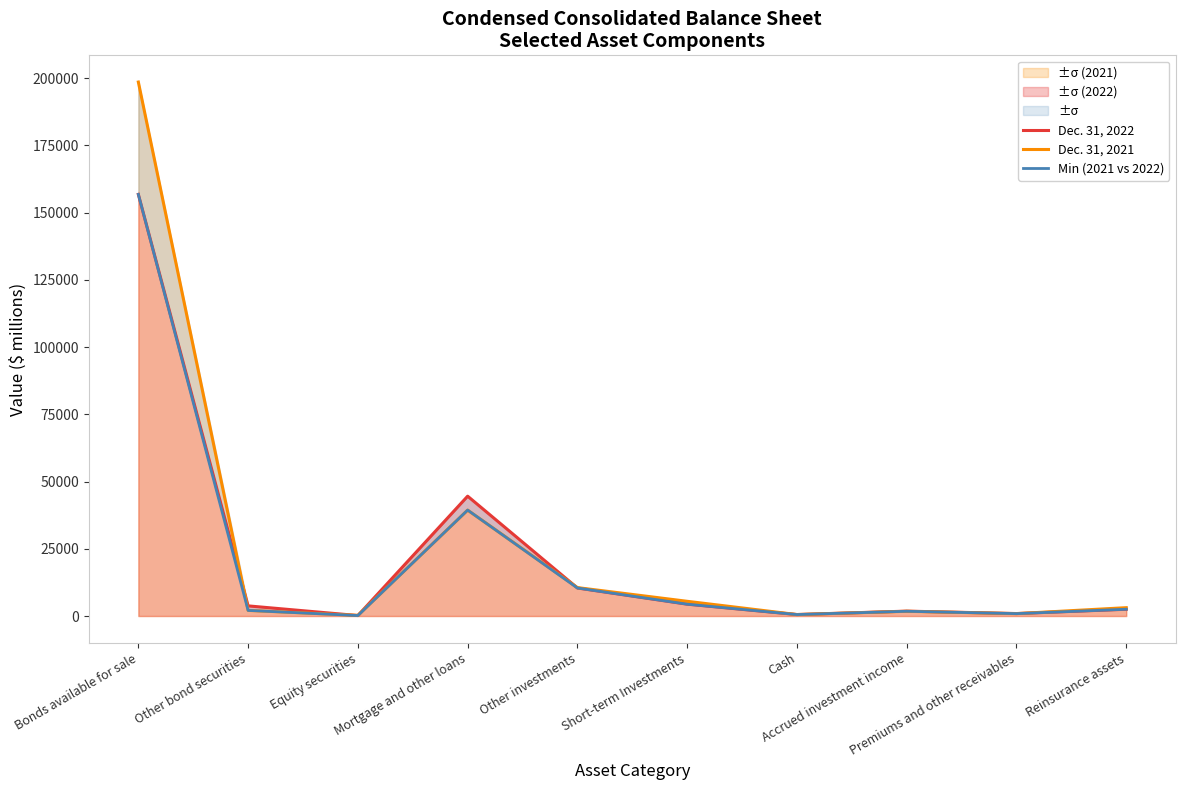

How many values in the Min (2021 vs 2022) series are below 2517?

5